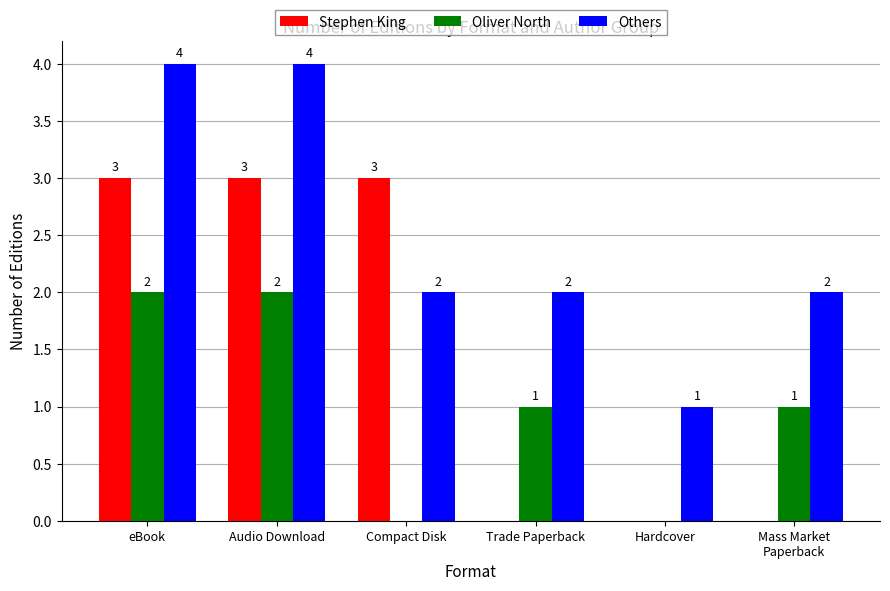

How many Stephen King values are between 0 and 3?

6